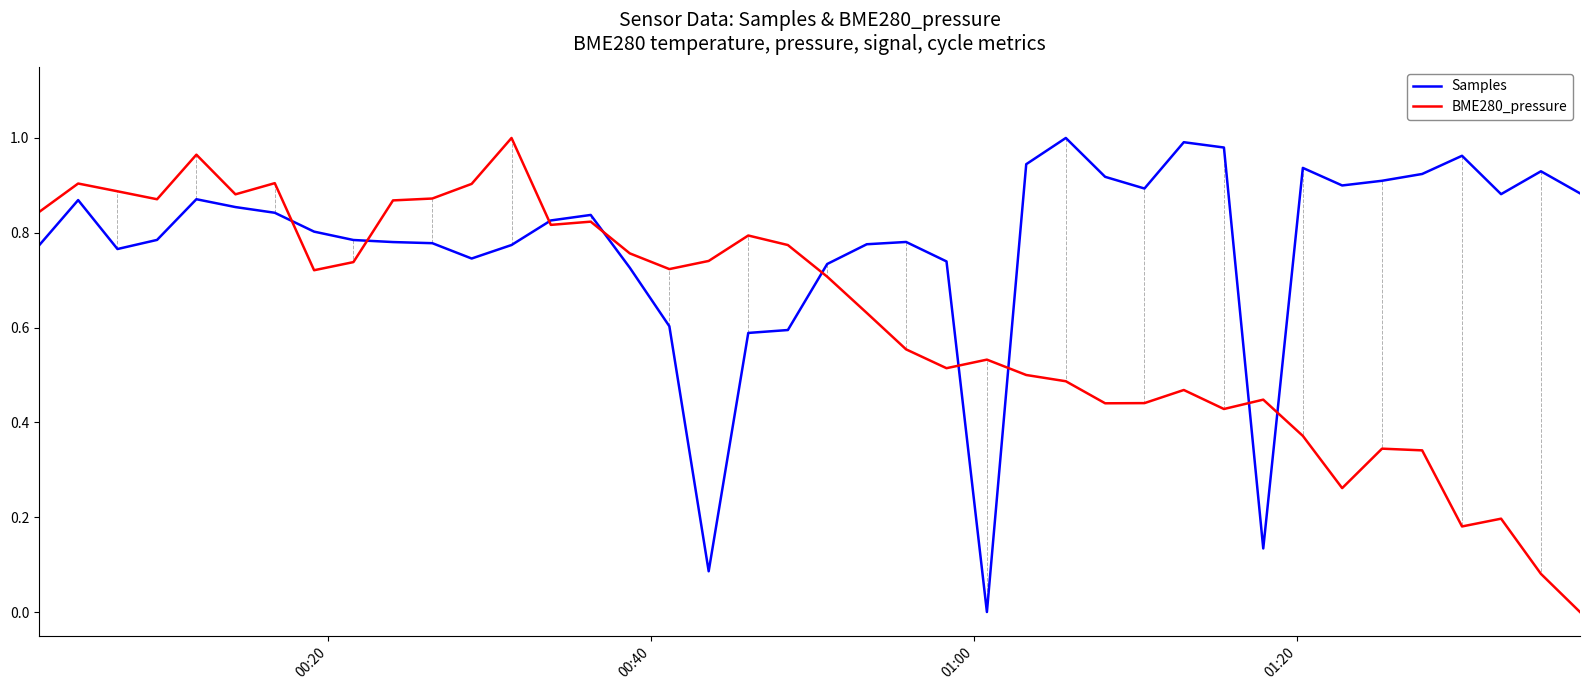

Which series has the largest total across all categories?

Samples